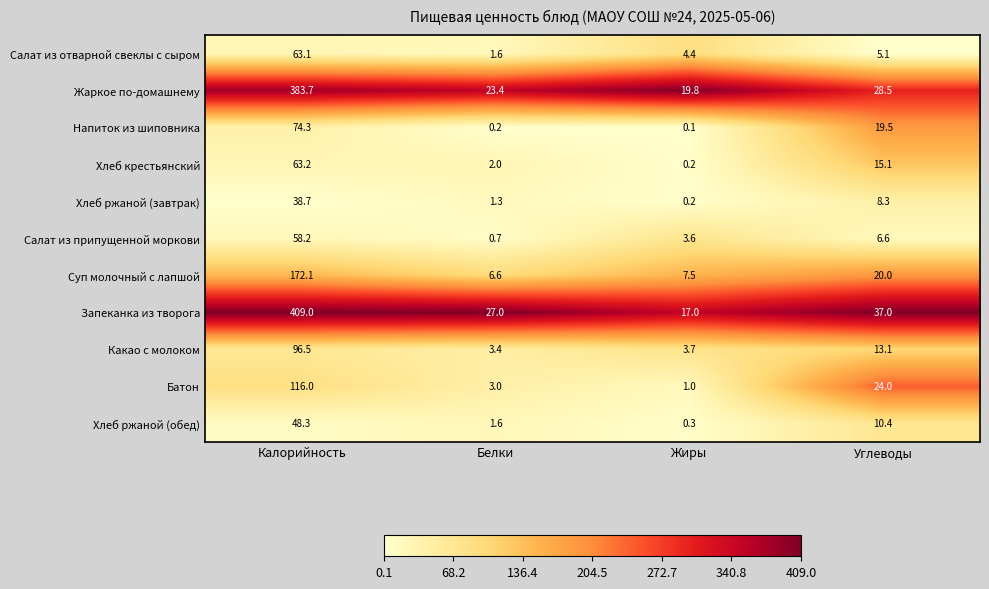

Rank the categories by Жаркое по-домашнему value from highest to lowest.

Калорийность, Углеводы, Белки, Жиры